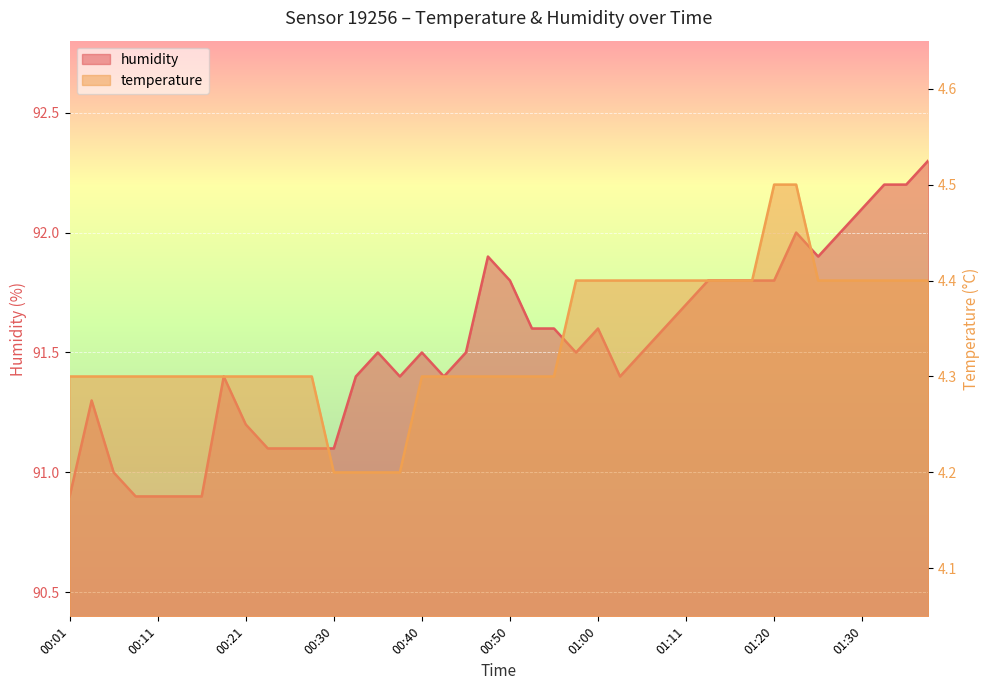

Which category has the lowest value in the humidity series?

00:01